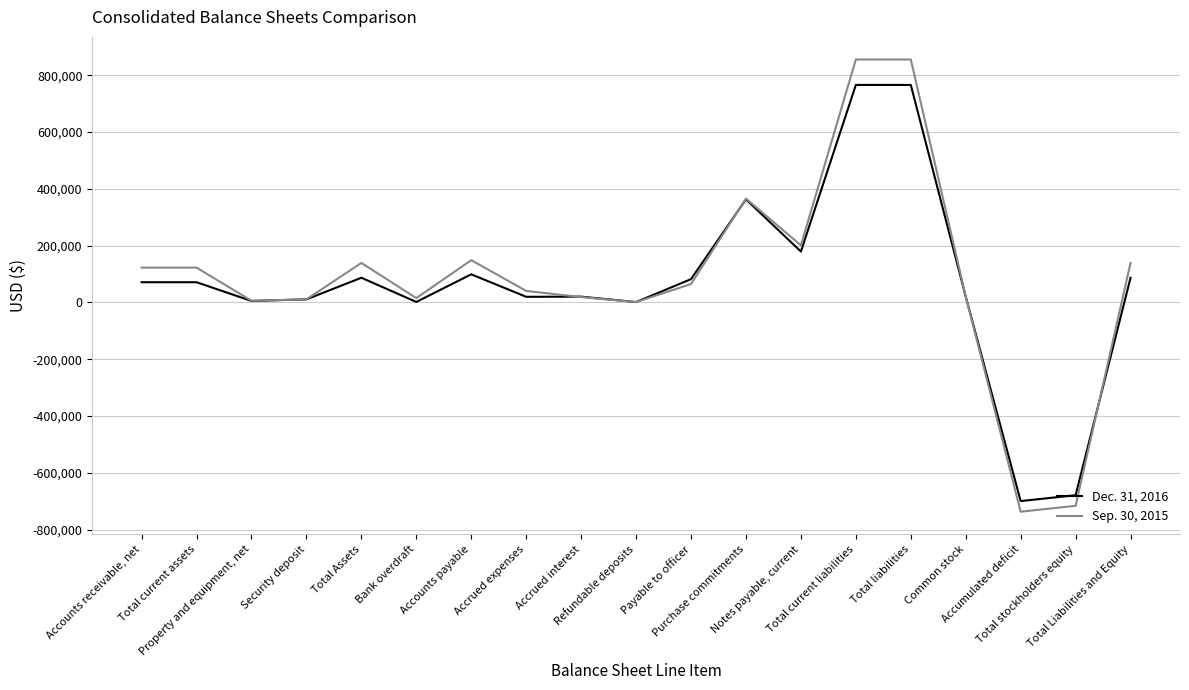

Rank the series by their maximum value, from lowest to highest.

Dec. 31, 2016, Sep. 30, 2015